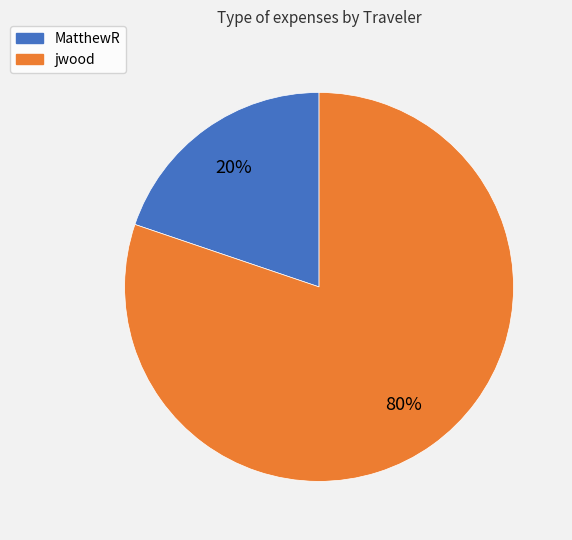

To the nearest percent, what is the difference between the largest and smallest slice percentages?

60%